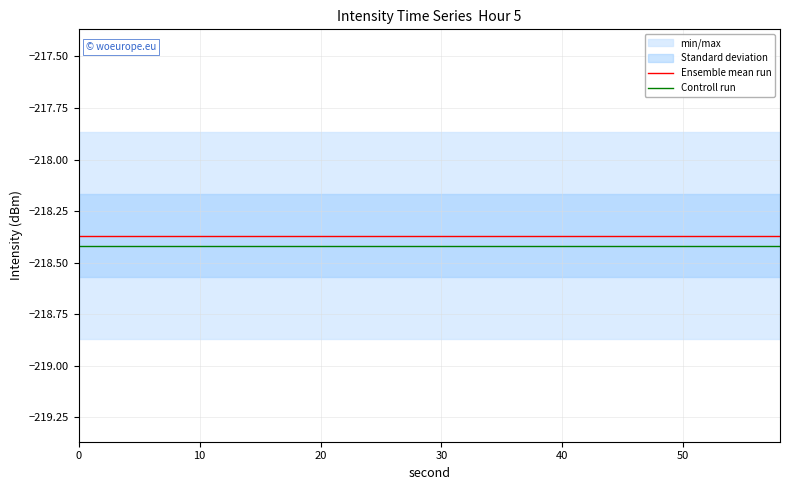

What is the maximum value for Ensemble mean run?

-218.4